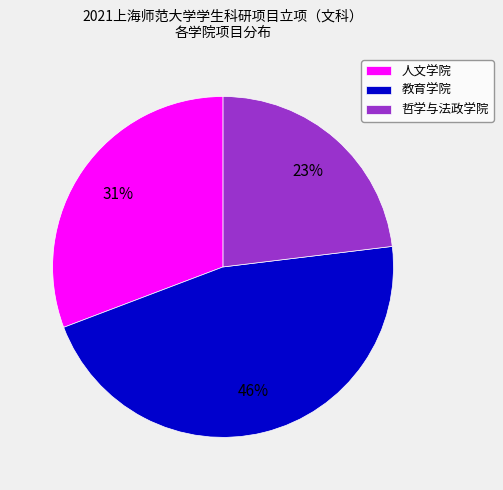

How many segments does this pie chart have?

3